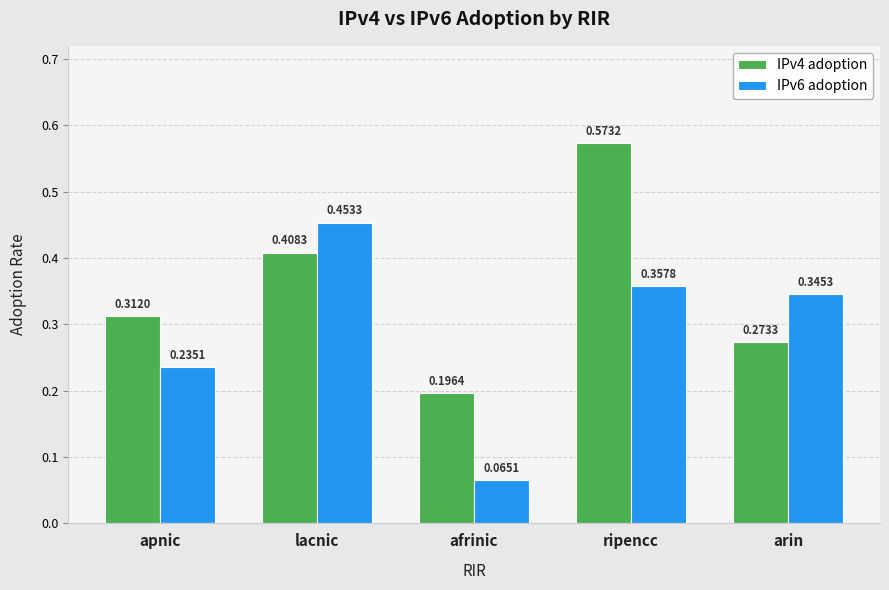

Where is IPv4 adoption nearest to the value 0?

afrinic